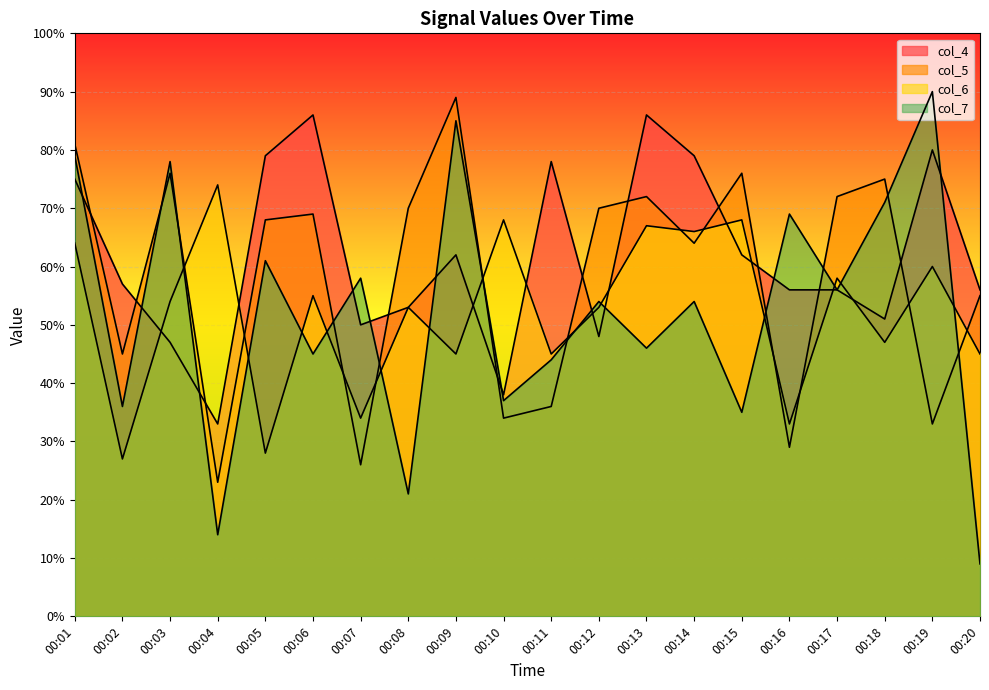

Which series changed the most between 00:05 and 00:07?

col_5